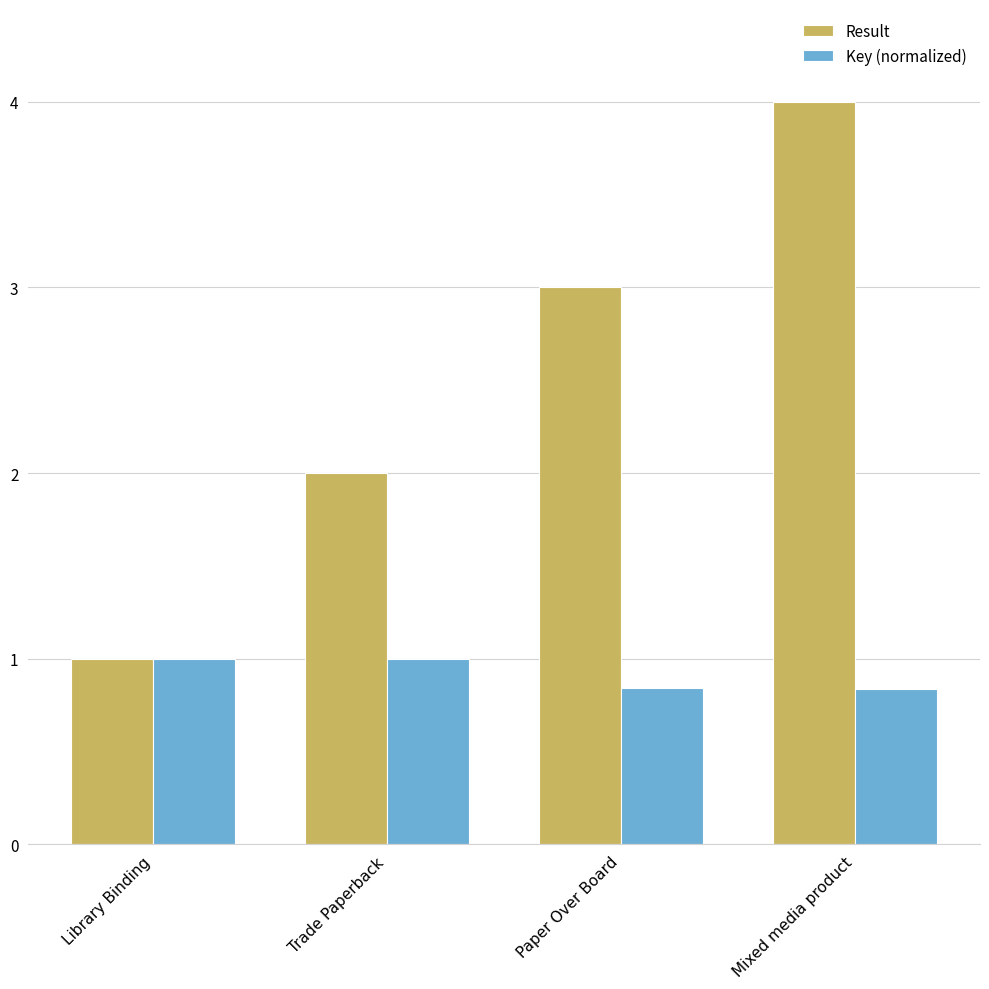

What are all the series names shown in the legend?

Result, Key (normalized)